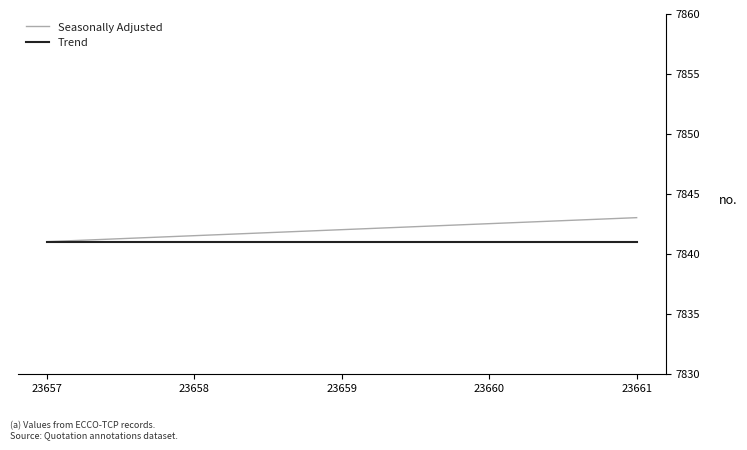

Is the value of Trend at 23658 greater than the value of Seasonally Adjusted at 23660?

No